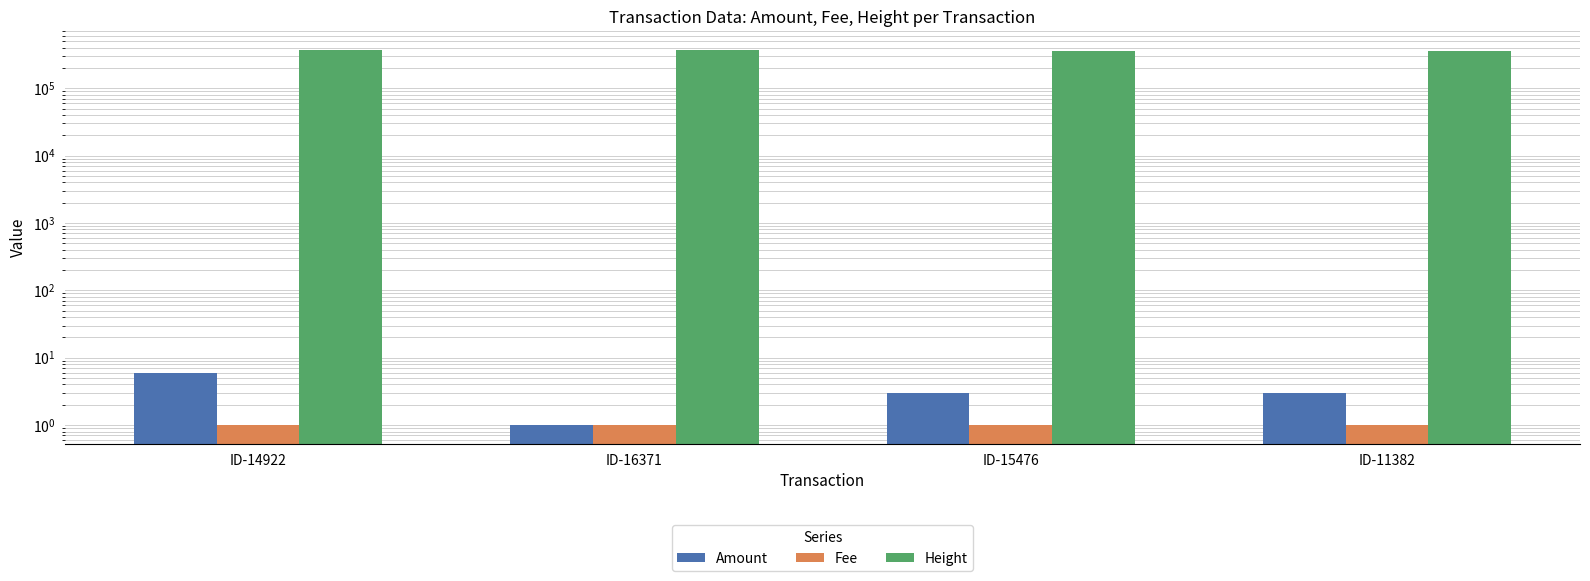

Reading left to right, extract all data points from this chart.

Amount: 6	1	3	3
Fee: 1	1	1	1
Height: 369519	364926	358892	358876